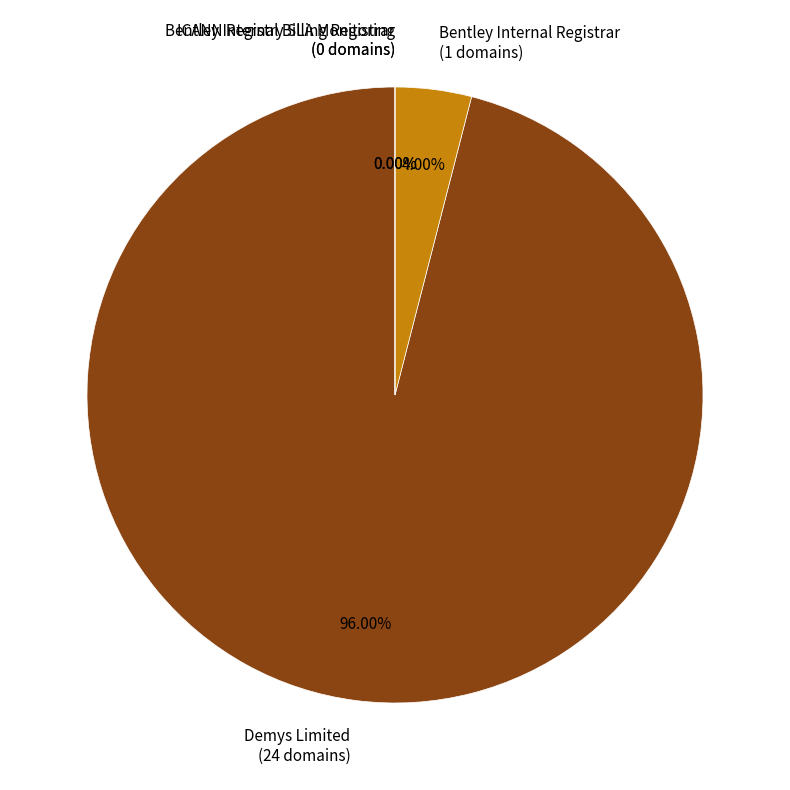

To the nearest percent, what is the average slice percentage?

25%